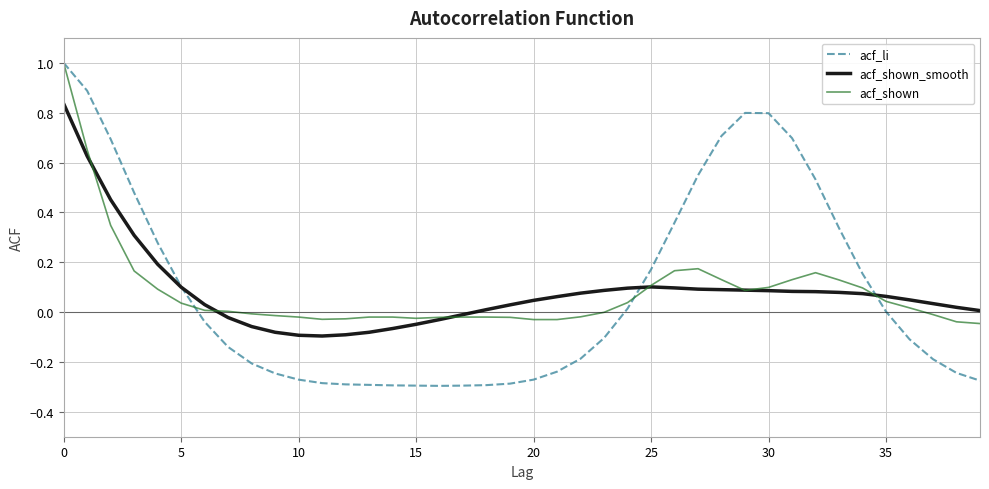

What is the maximum value for acf_shown?

1.0